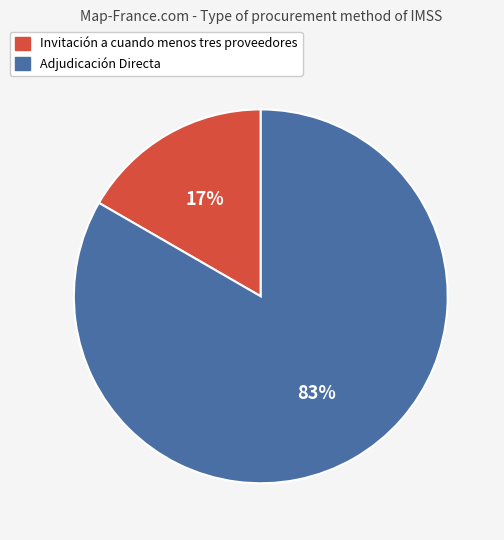

Does Adjudicación Directa account for over 50% of the chart?

Yes